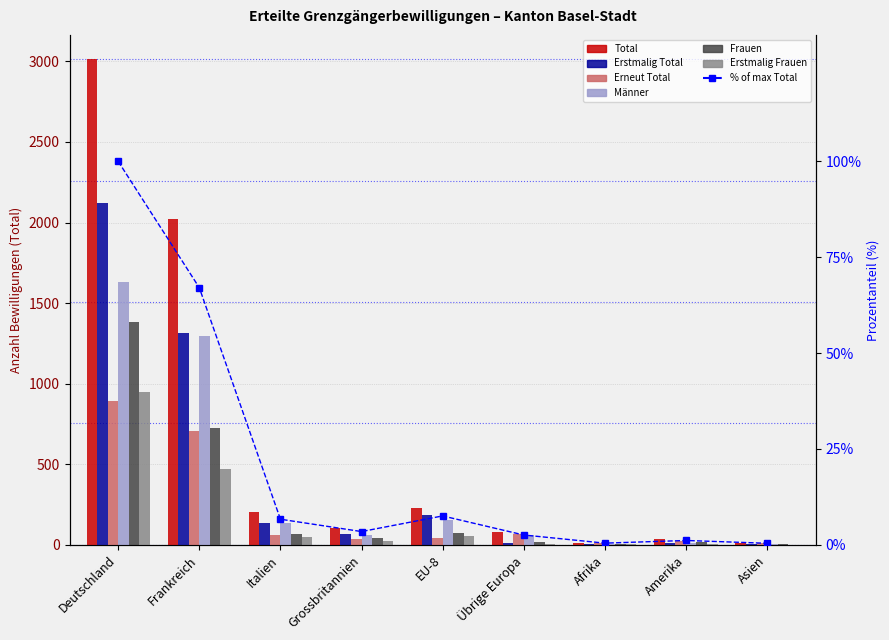

What is the label of the 3rd bar from the left?

Italien